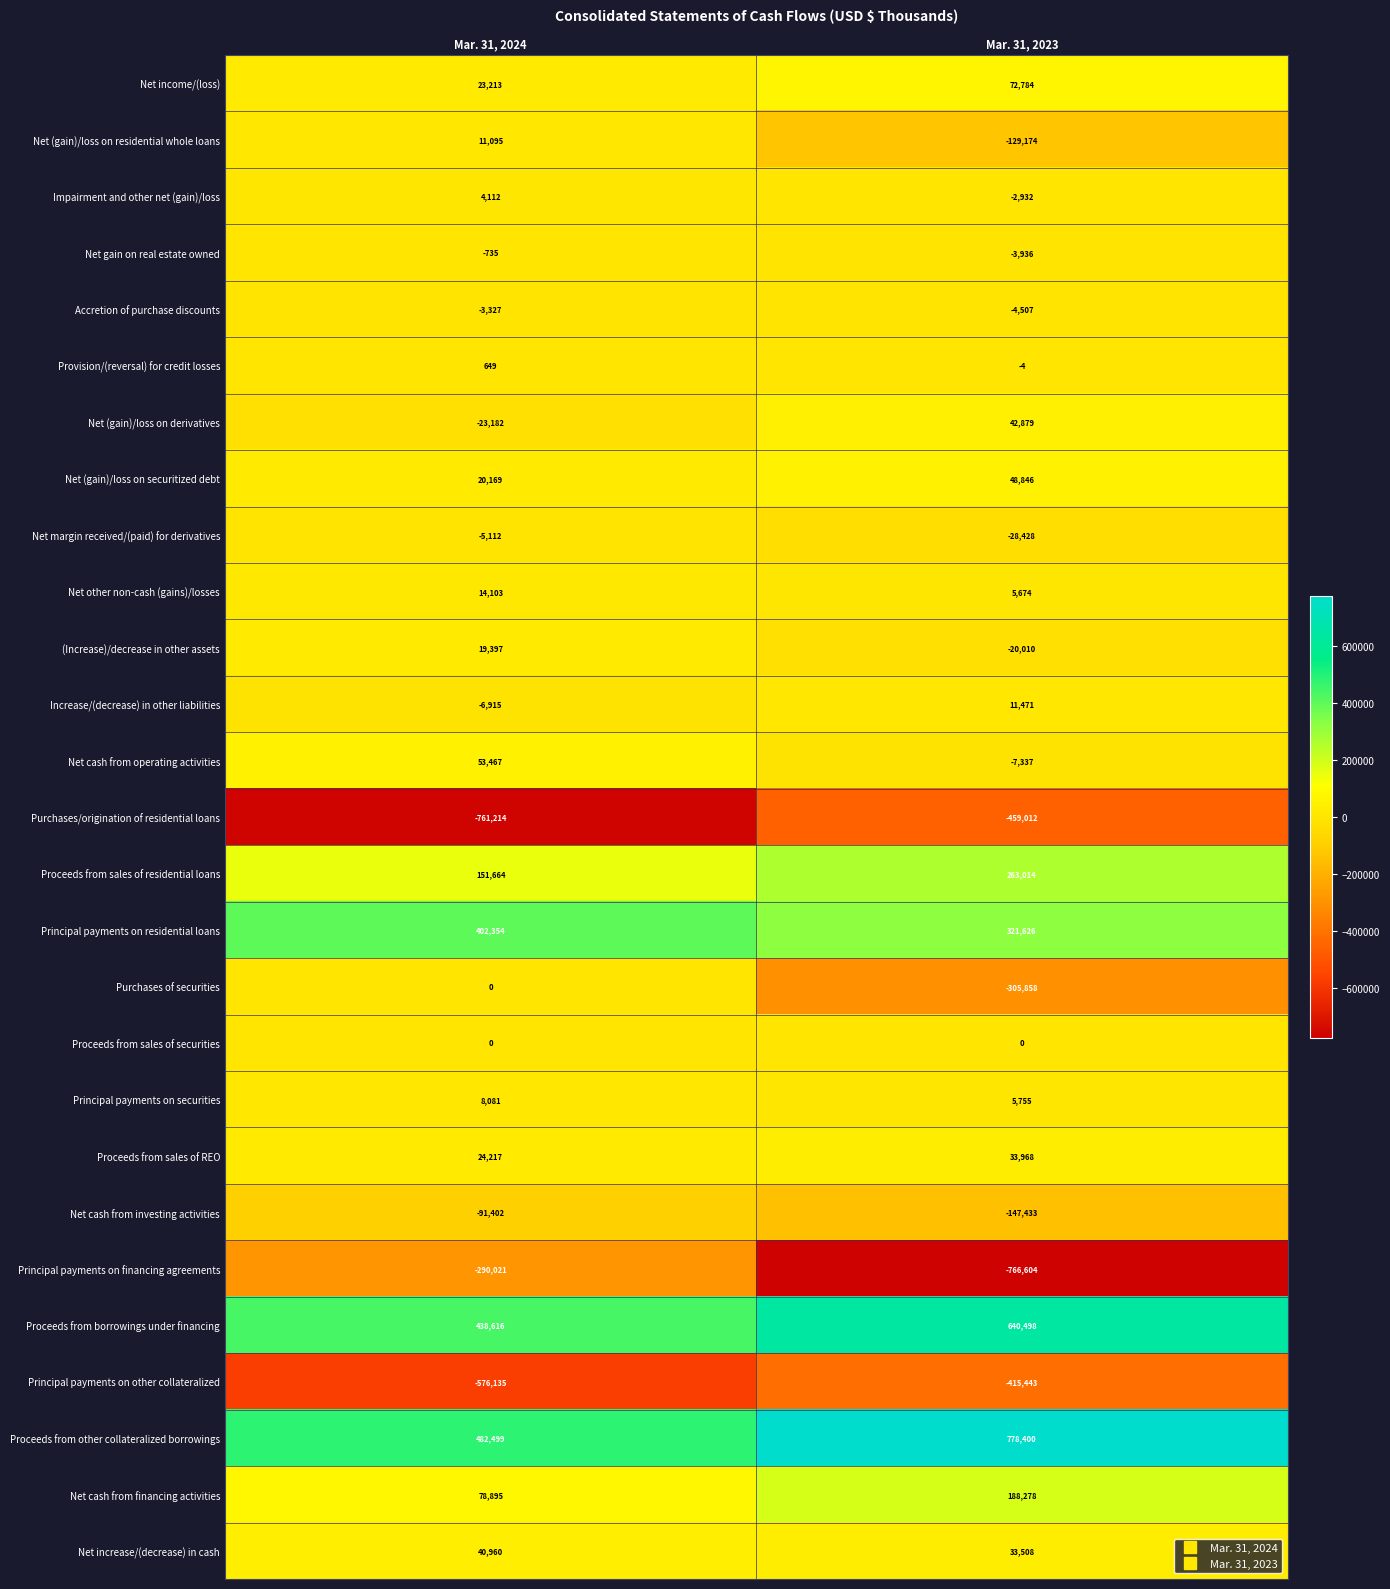

The Principal payments on residential loans series shows 402354 at Mar. 31, 2024. True or false?

True